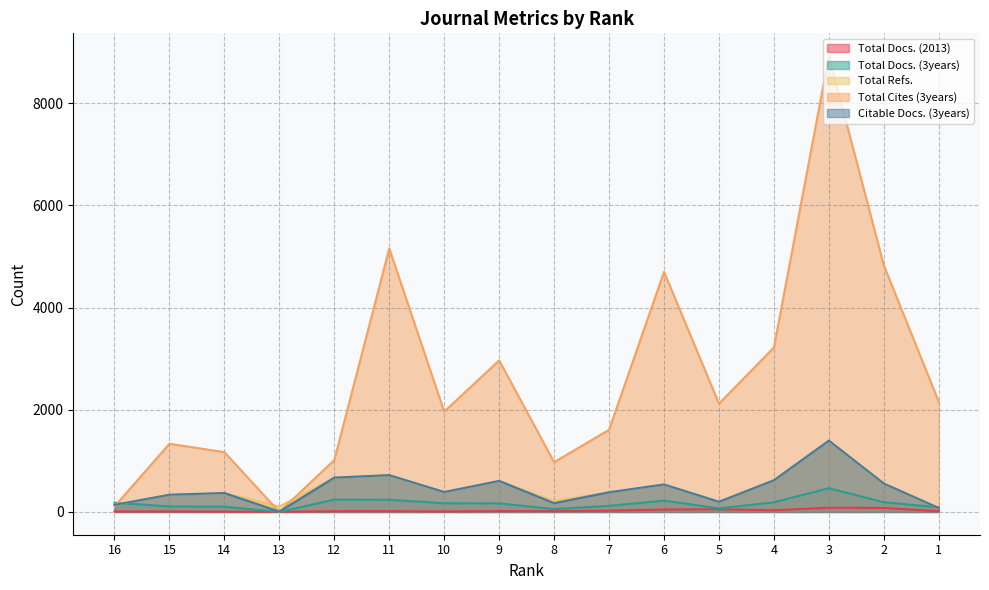

Which series has the largest range (max minus min)?

Total Cites (3years)